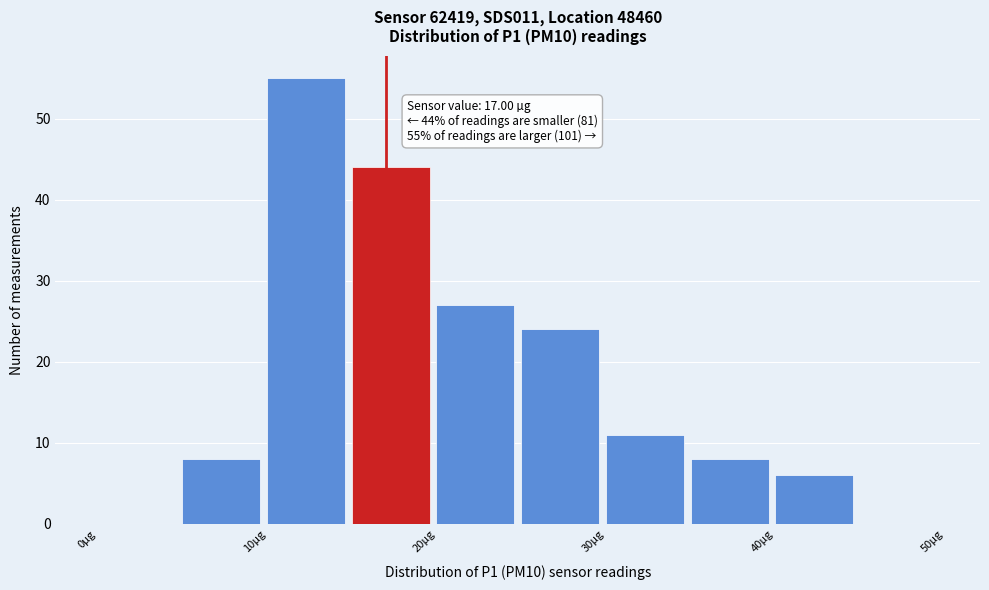

Over which range of the x-axis is the bar tallest?

10 to 15